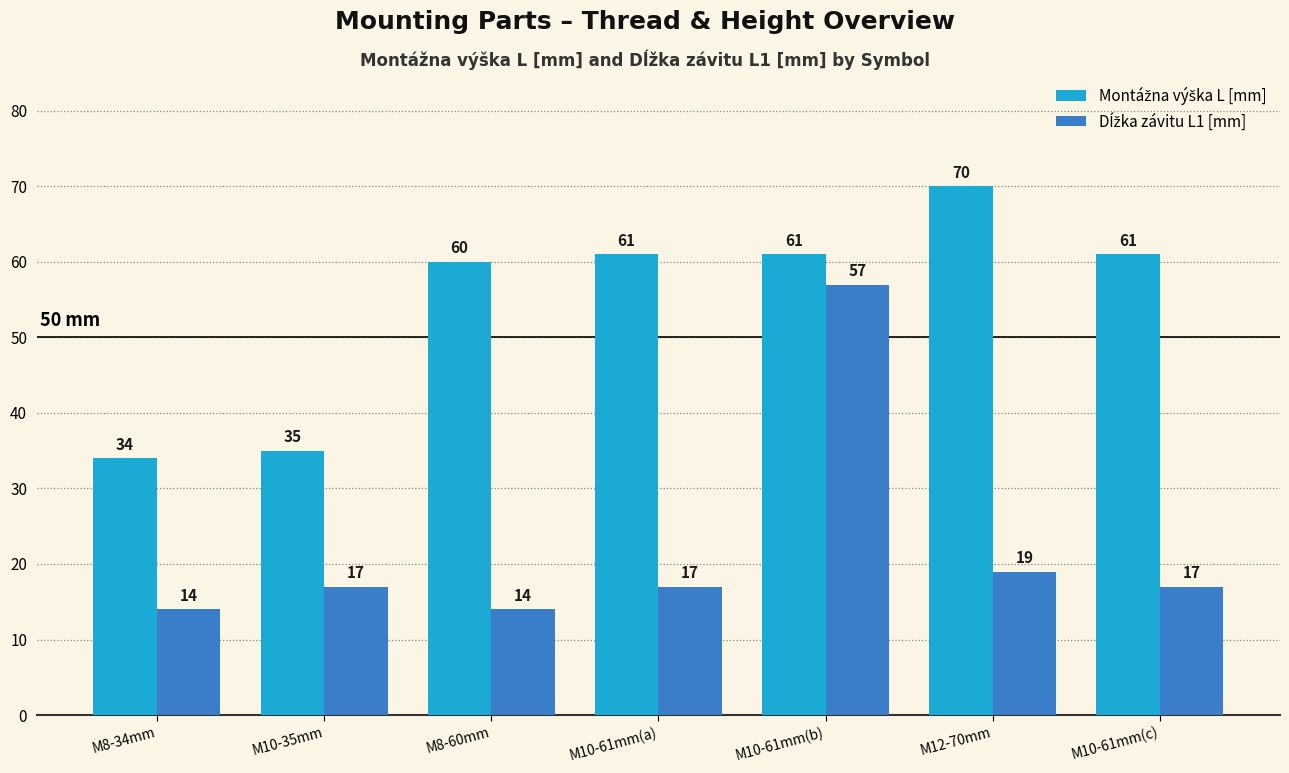

What is the maximum value shown in the chart?

70